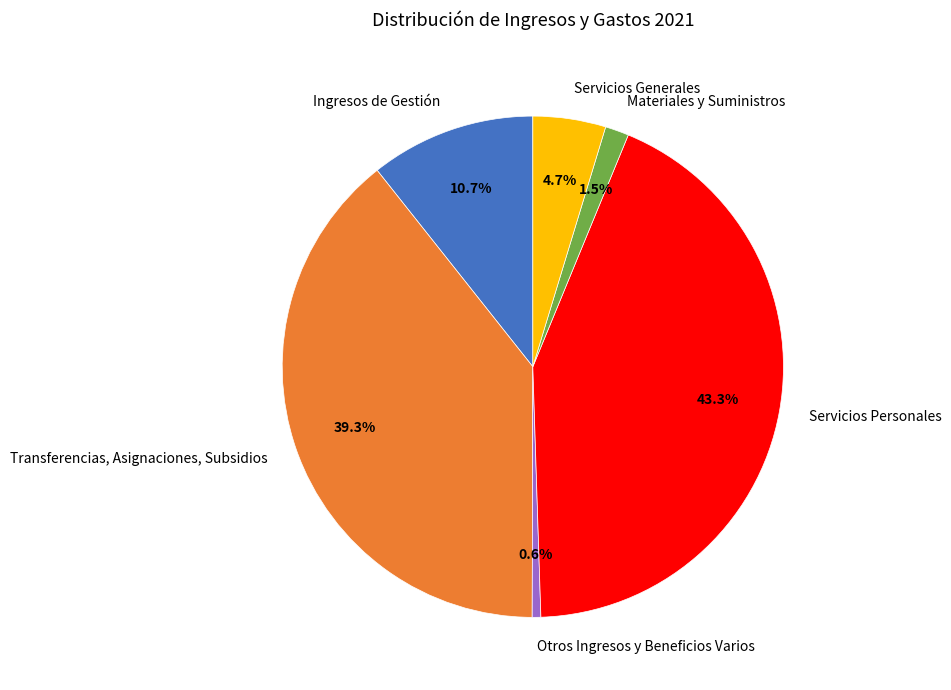

Rank the categories by value from lowest to highest.

Otros Ingresos y Beneficios Varios, Materiales y Suministros, Servicios Generales, Ingresos de Gestión, Transferencias, Asignaciones, Subsidios, Servicios Personales